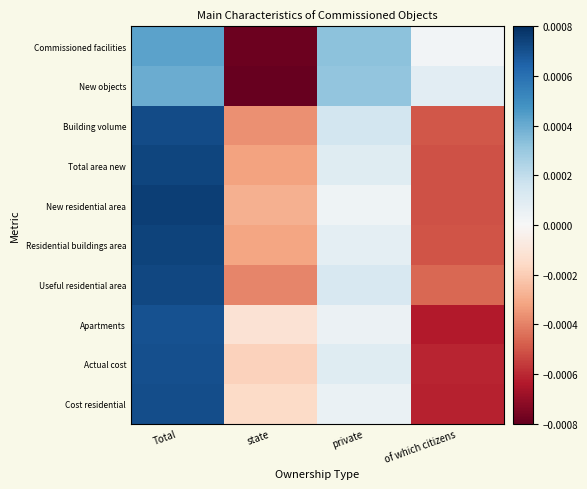

Count the number of categories in the chart.

4